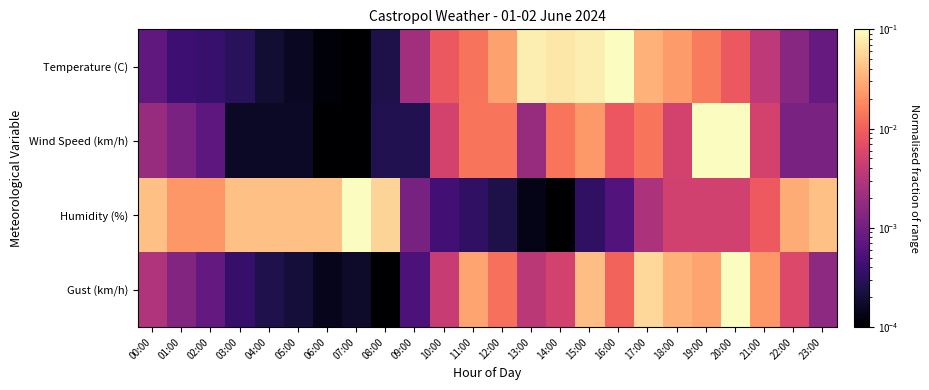

How many categories are shown in the chart?

24